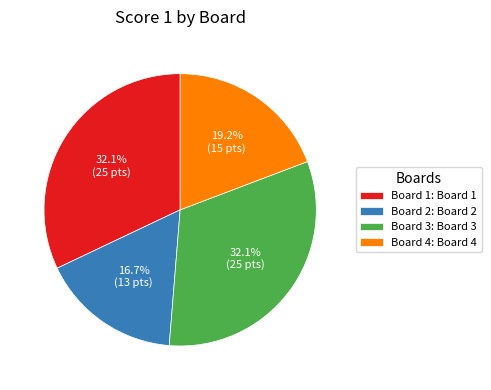

To the nearest percent, what portion does Board 1 represent?

32%